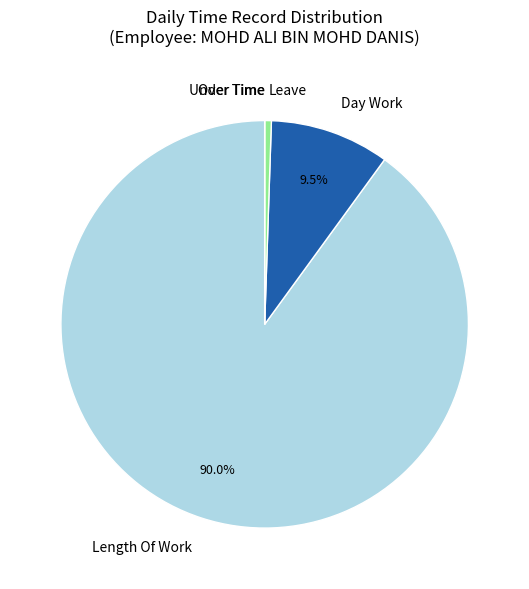

Between Leave and Day Work, which is larger?

Day Work